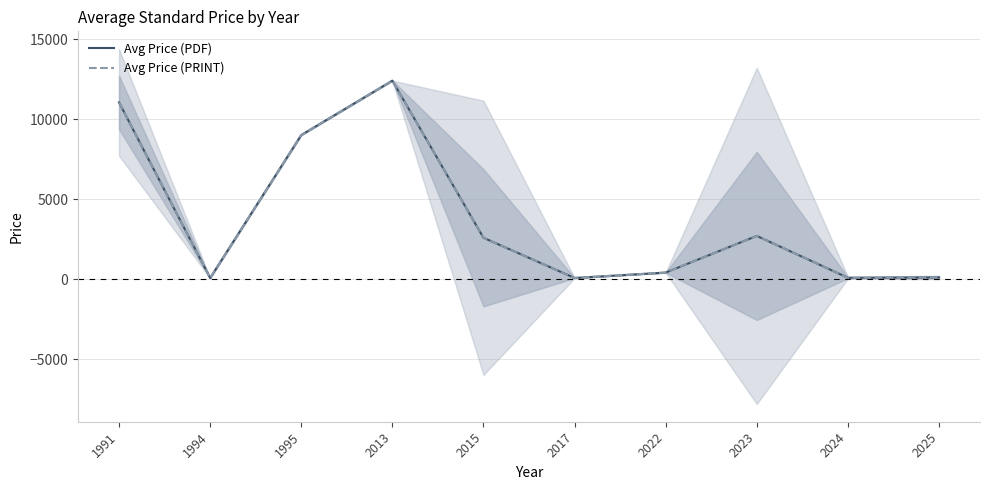

What is the value of the Avg Price (PDF) point at the 8th from the left?

2697.8